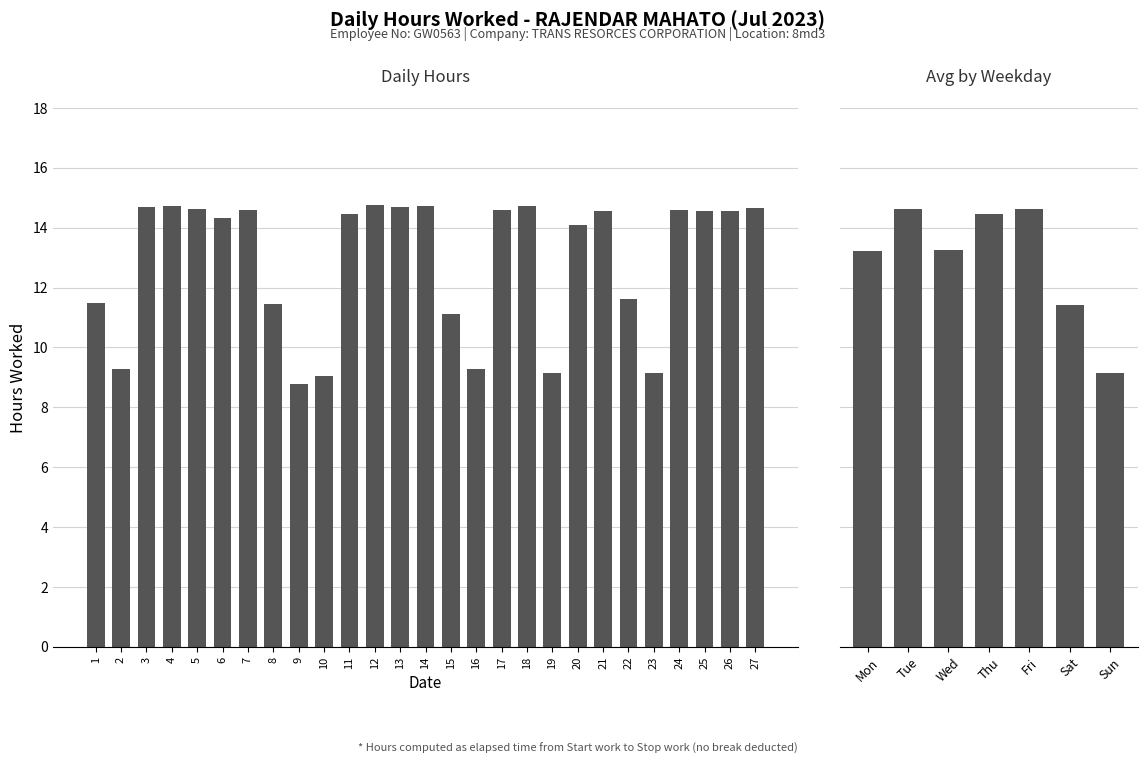

How many values exceed 14?

17